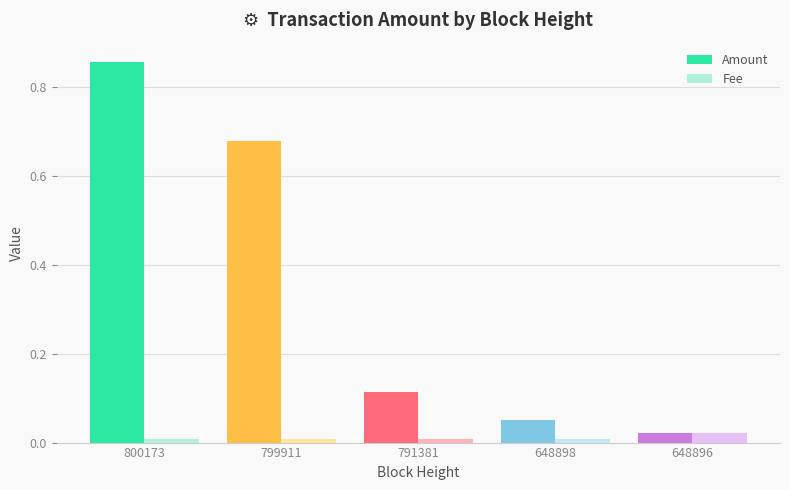

How many bars are there in total?

10